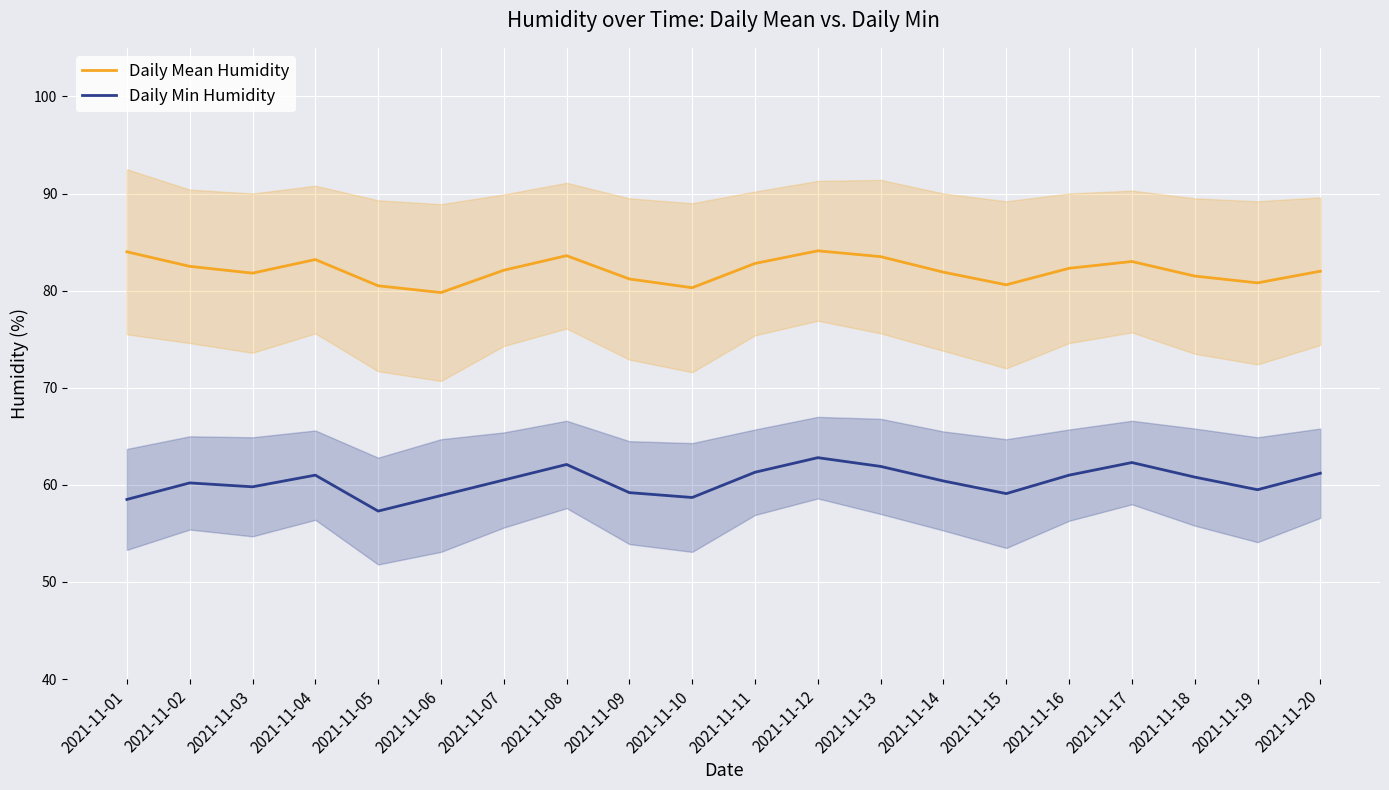

What is the total value across all series at 2021-11-17?

145.3